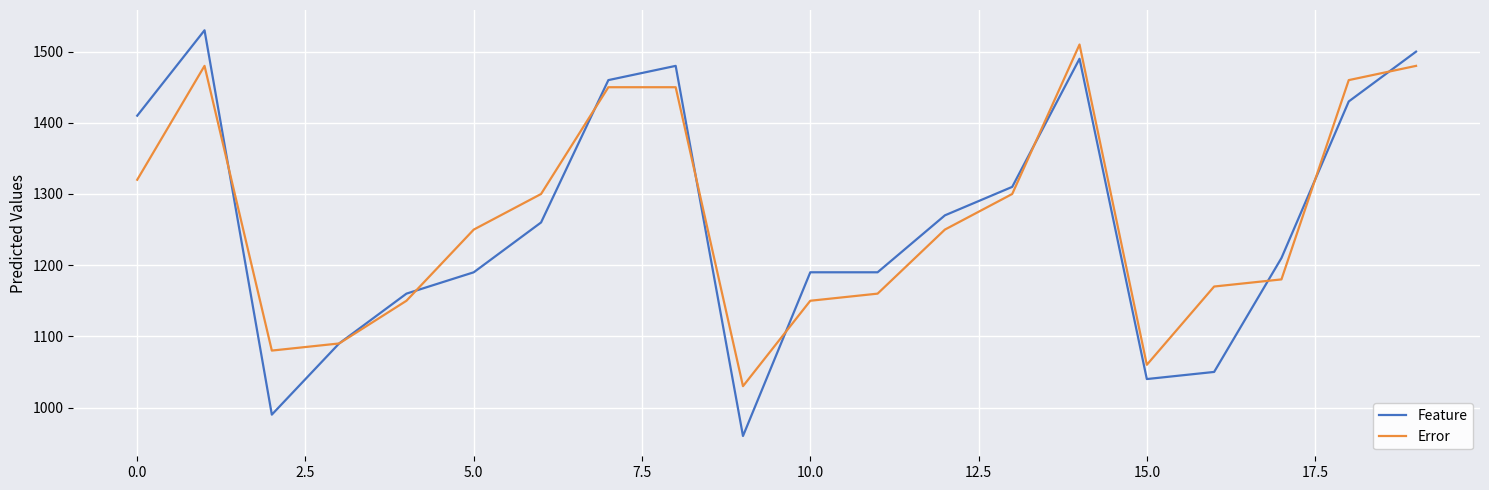

What is the minimum value for Error?

1030